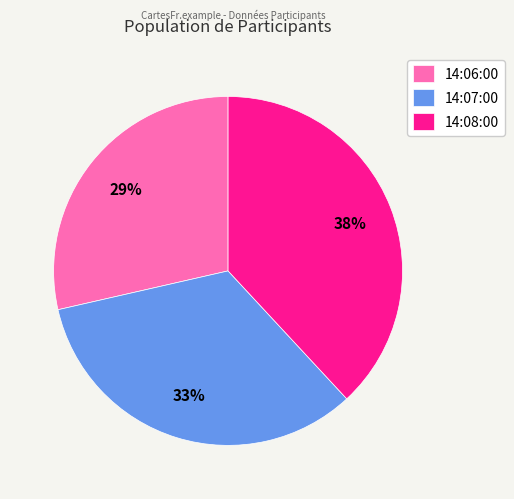

Does any single category account for the majority?

No